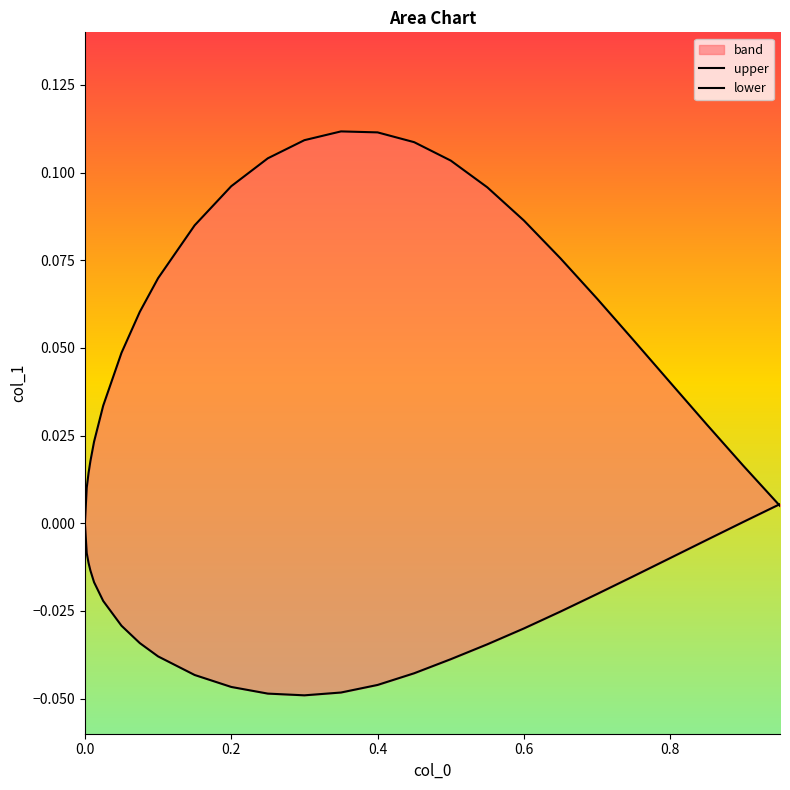

What is the maximum value for upper?

0.1